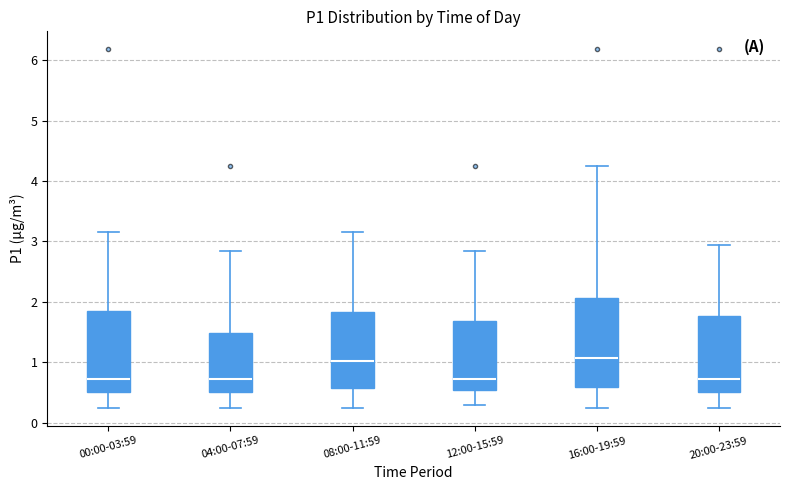

Where is the lower edge of the box for 20:00-23:59 on the y-axis? The values are not printed on the chart, so give them approximately, as read against the axis.

0.5